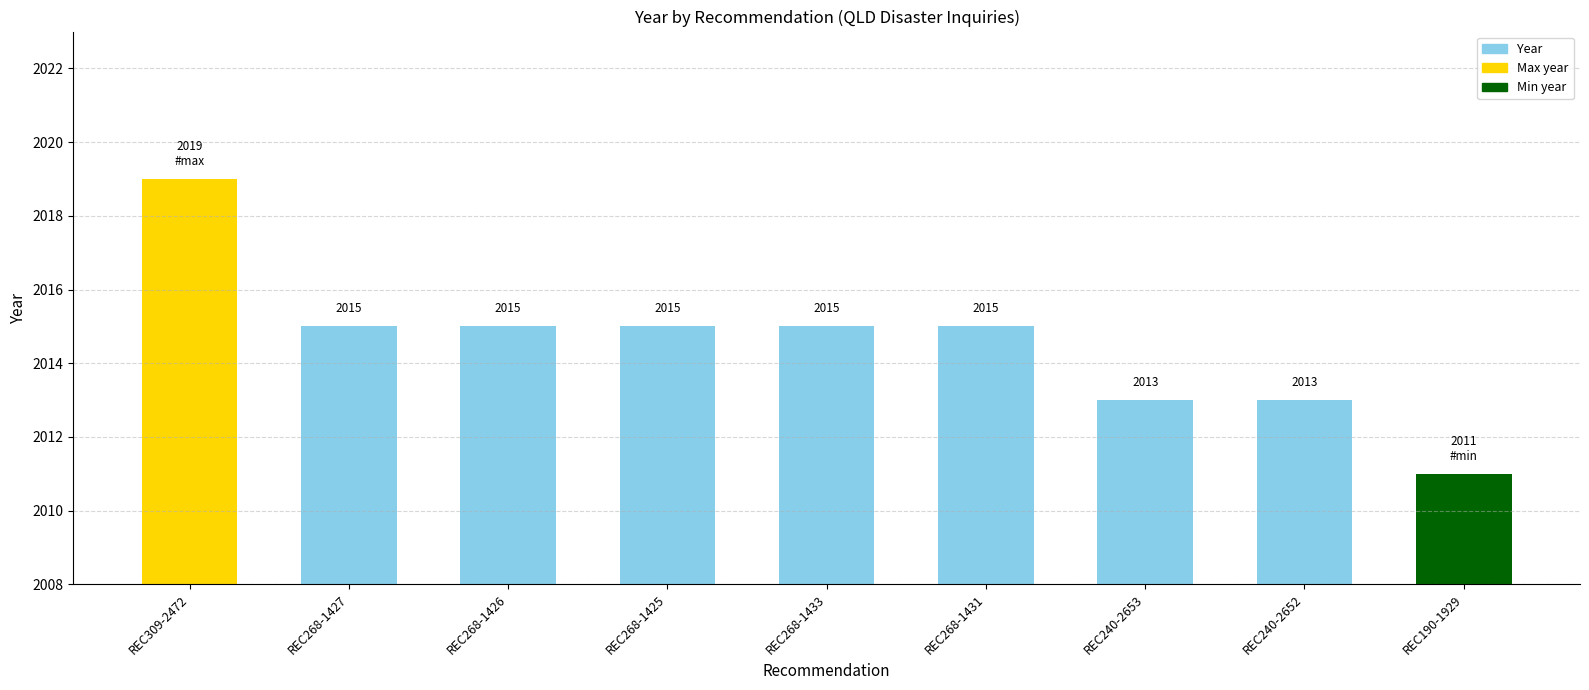

True or false: the data shows 1399 at REC268-1427.

False